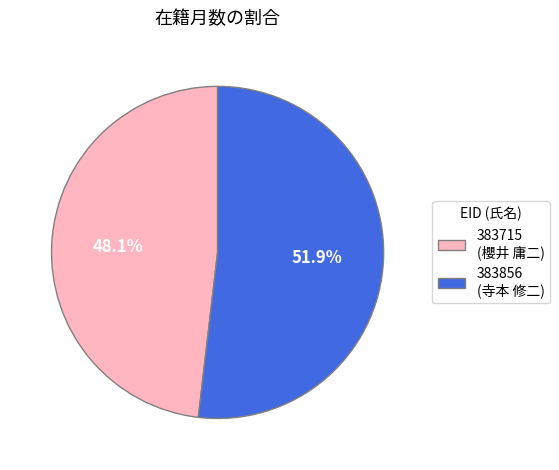

Does 383856 represent more than half of the total?

Yes